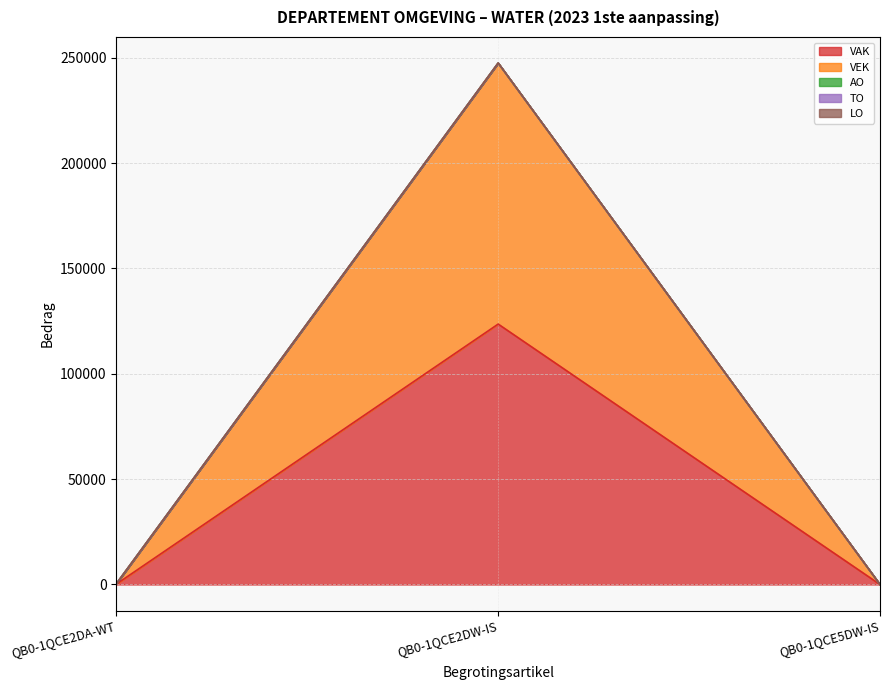

Does the chart display data point markers on the line(s)?

No